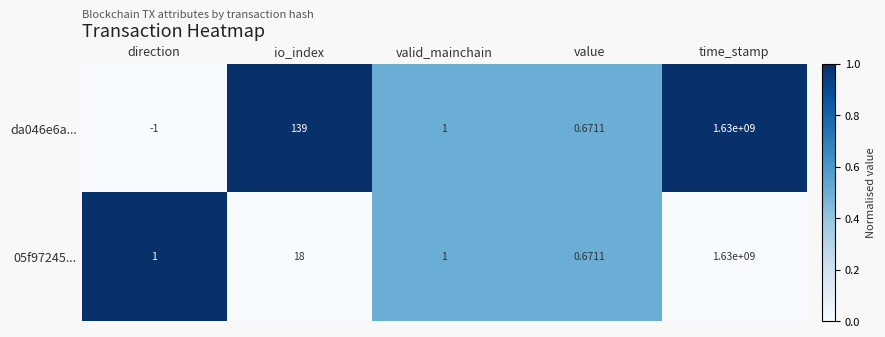

At which category is the sum across all series the highest?

time_stamp